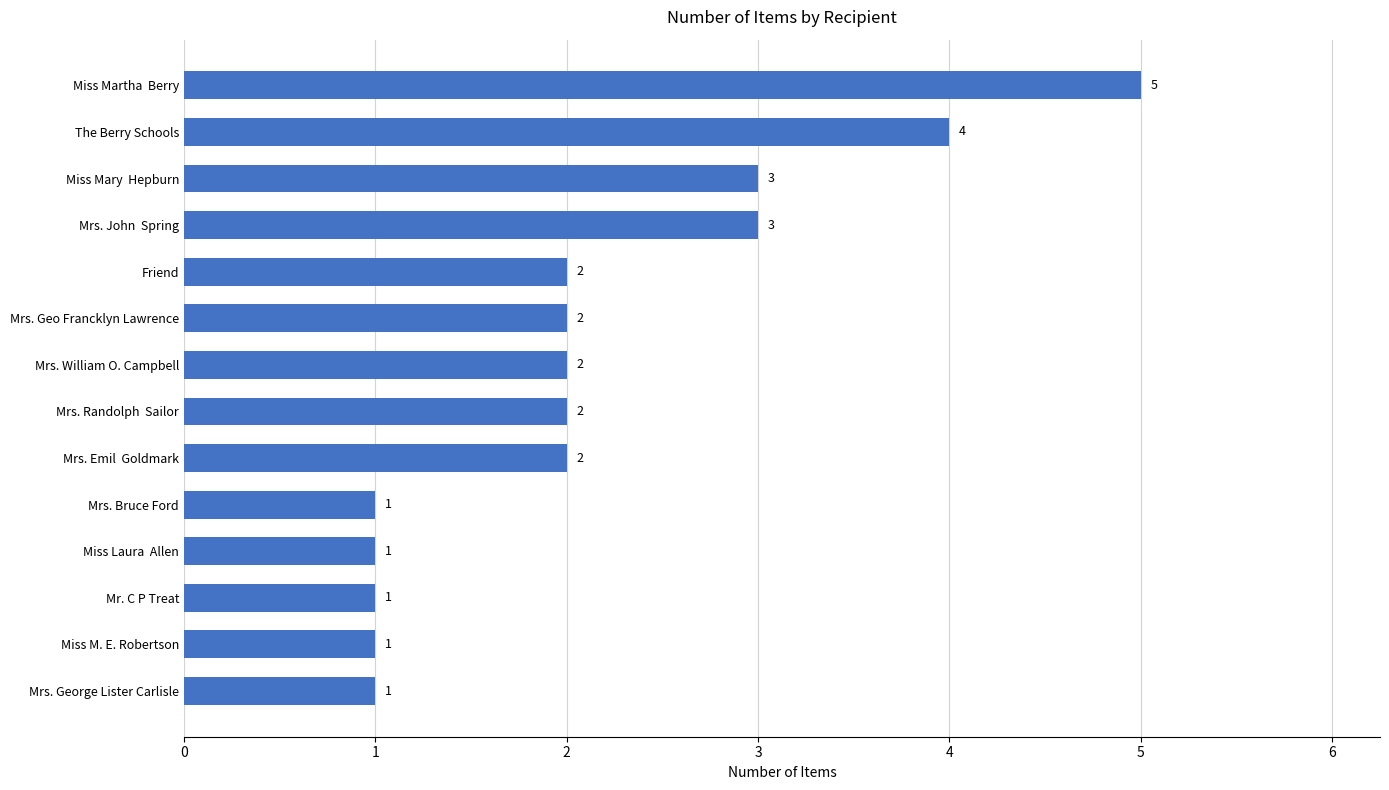

What is the sum of all values?

30